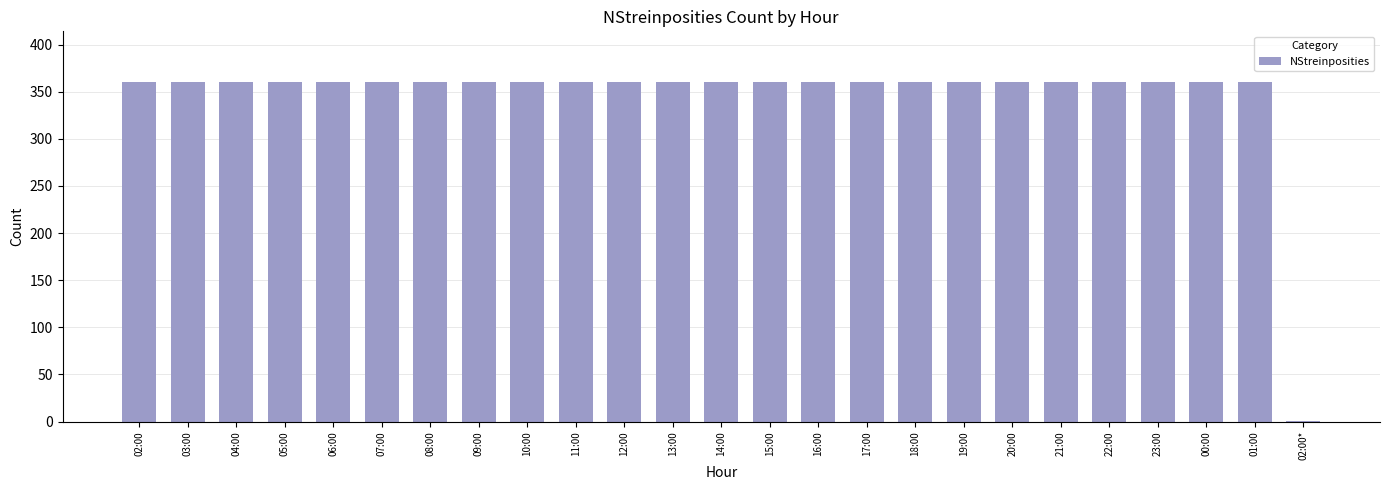

True or false: the data shows 360 at 18:00.

True